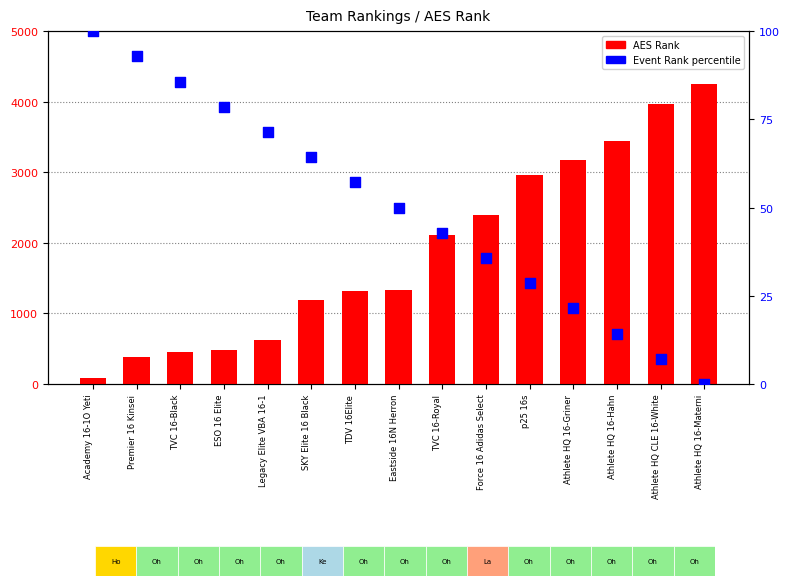

Which series reaches the maximum Y coordinate?

AES Rank